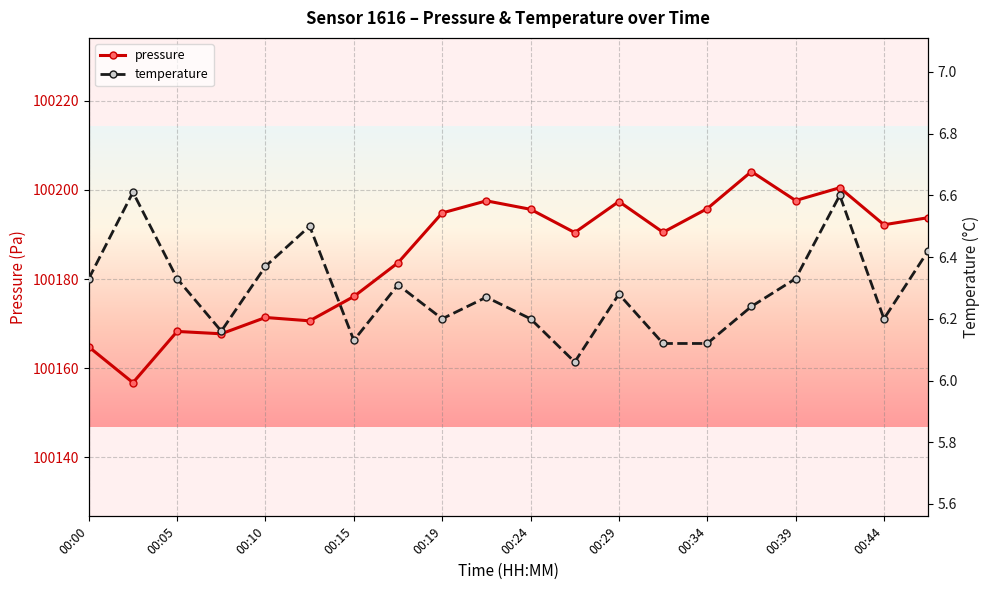

True or false: pressure has a value of 163629.5 at 00:44.

False